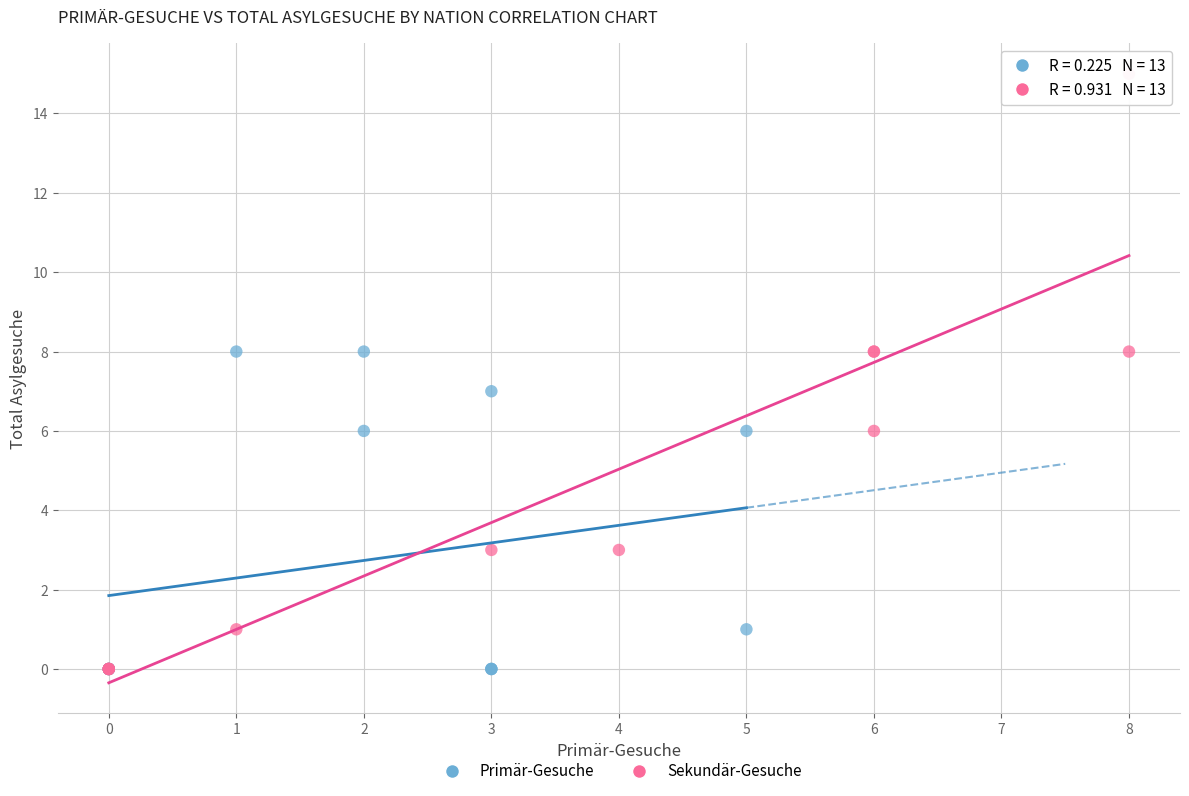

What are all the series names shown in the legend?

Primär-Gesuche, Sekundär-Gesuche